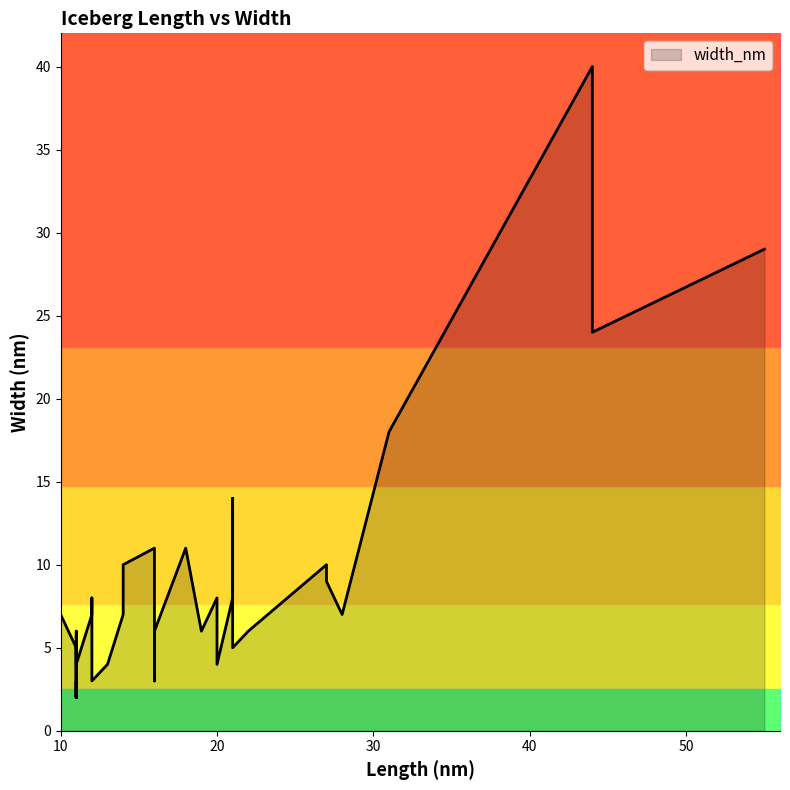

What is the sum of the values at 11 and 44?

42